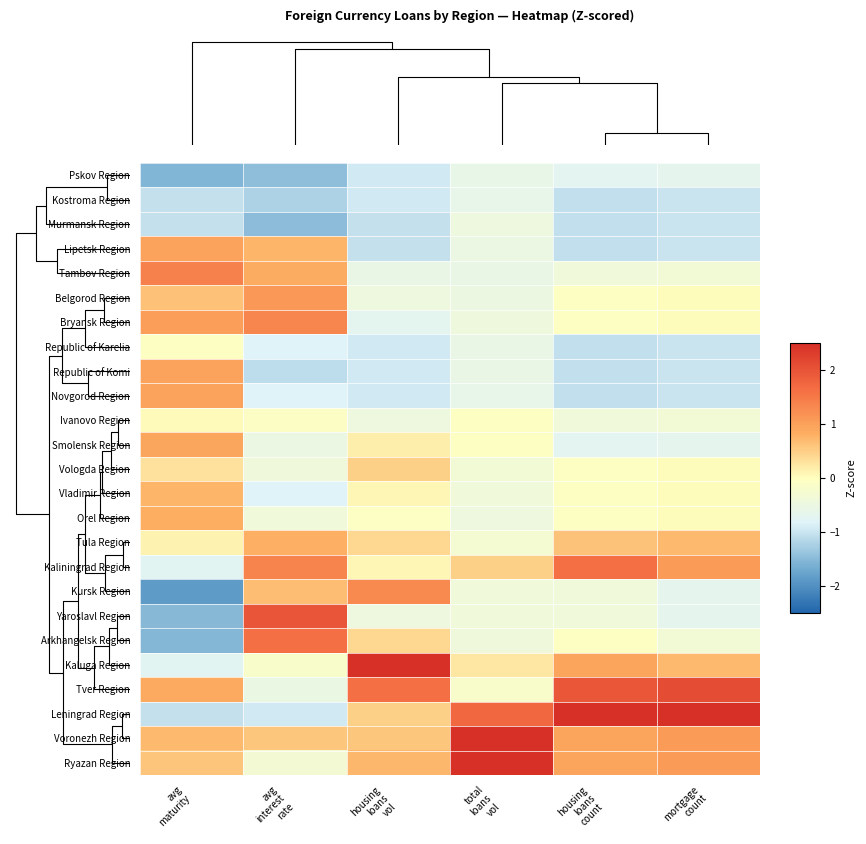

Reading left to right, what are all the values shown in this chart?

Pskov Region: avg
maturity=-1.6	avg
interest
rate=-1.5	housing
loans
vol=-1.0	total
loans
vol=-0.6	housing
loans
count=-0.7	mortgage
count=-0.7
Kostroma Region: avg
maturity=-1.0	avg
interest
rate=-1.2	housing
loans
vol=-1.0	total
loans
vol=-0.6	housing
loans
count=-1.1	mortgage
count=-1.0
Murmansk Region: avg
maturity=-1.0	avg
interest
rate=-1.5	housing
loans
vol=-1.0	total
loans
vol=-0.5	housing
loans
count=-1.1	mortgage
count=-1.0
Lipetsk Region: avg
maturity=1.0	avg
interest
rate=0.8	housing
loans
vol=-1.0	total
loans
vol=-0.5	housing
loans
count=-1.1	mortgage
count=-1.0
Tambov Region: avg
maturity=1.4	avg
interest
rate=0.8	housing
loans
vol=-0.6	total
loans
vol=-0.6	housing
loans
count=-0.4	mortgage
count=-0.3
Belgorod Region: avg
maturity=0.6	avg
interest
rate=1.1	housing
loans
vol=-0.5	total
loans
vol=-0.5	housing
loans
count=-0.1	mortgage
count=0.0
Bryansk Region: avg
maturity=1.0	avg
interest
rate=1.3	housing
loans
vol=-0.7	total
loans
vol=-0.4	housing
loans
count=-0.1	mortgage
count=0.0
Republic of Karelia: avg
maturity=-0.0	avg
interest
rate=-0.8	housing
loans
vol=-1.0	total
loans
vol=-0.6	housing
loans
count=-1.1	mortgage
count=-1.0
Republic of Komi: avg
maturity=1.0	avg
interest
rate=-1.1	housing
loans
vol=-1.0	total
loans
vol=-0.6	housing
loans
count=-1.1	mortgage
count=-1.0
Novgorod Region: avg
maturity=1.0	avg
interest
rate=-0.8	housing
loans
vol=-1.0	total
loans
vol=-0.6	housing
loans
count=-1.1	mortgage
count=-1.0
Ivanovo Region: avg
maturity=0.1	avg
interest
rate=-0.1	housing
loans
vol=-0.5	total
loans
vol=-0.0	housing
loans
count=-0.4	mortgage
count=-0.3
Smolensk Region: avg
maturity=0.9	avg
interest
rate=-0.5	housing
loans
vol=0.2	total
loans
vol=-0.0	housing
loans
count=-0.7	mortgage
count=-0.7
Vologda Region: avg
maturity=0.3	avg
interest
rate=-0.4	housing
loans
vol=0.5	total
loans
vol=-0.3	housing
loans
count=-0.1	mortgage
count=0.0
Vladimir Region: avg
maturity=0.8	avg
interest
rate=-0.8	housing
loans
vol=0.1	total
loans
vol=-0.4	housing
loans
count=-0.1	mortgage
count=0.0
Orel Region: avg
maturity=0.8	avg
interest
rate=-0.4	housing
loans
vol=-0.1	total
loans
vol=-0.5	housing
loans
count=-0.1	mortgage
count=0.0
Tula Region: avg
maturity=0.1	avg
interest
rate=0.8	housing
loans
vol=0.4	total
loans
vol=-0.3	housing
loans
count=0.6	mortgage
count=0.7
Kaliningrad Region: avg
maturity=-0.8	avg
interest
rate=1.4	housing
loans
vol=0.1	total
loans
vol=0.5	housing
loans
count=1.6	mortgage
count=1.1
Kursk Region: avg
maturity=-1.9	avg
interest
rate=0.7	housing
loans
vol=1.3	total
loans
vol=-0.4	housing
loans
count=-0.4	mortgage
count=-0.7
Yaroslavl Region: avg
maturity=-1.5	avg
interest
rate=2.0	housing
loans
vol=-0.5	total
loans
vol=-0.4	housing
loans
count=-0.4	mortgage
count=-0.7
Arkhangelsk Region: avg
maturity=-1.5	avg
interest
rate=1.6	housing
loans
vol=0.4	total
loans
vol=-0.4	housing
loans
count=-0.1	mortgage
count=-0.3
Kaluga Region: avg
maturity=-0.8	avg
interest
rate=-0.2	housing
loans
vol=3.3	total
loans
vol=0.2	housing
loans
count=1.0	mortgage
count=0.7
Tver Region: avg
maturity=0.9	avg
interest
rate=-0.5	housing
loans
vol=1.6	total
loans
vol=-0.2	housing
loans
count=2.0	mortgage
count=2.1
Leningrad Region: avg
maturity=-1.0	avg
interest
rate=-1.0	housing
loans
vol=0.5	total
loans
vol=1.7	housing
loans
count=2.6	mortgage
count=2.8
Voronezh Region: avg
maturity=0.7	avg
interest
rate=0.6	housing
loans
vol=0.6	total
loans
vol=3.1	housing
loans
count=1.0	mortgage
count=1.1
Ryazan Region: avg
maturity=0.6	avg
interest
rate=-0.3	housing
loans
vol=0.7	total
loans
vol=2.9	housing
loans
count=1.0	mortgage
count=1.1